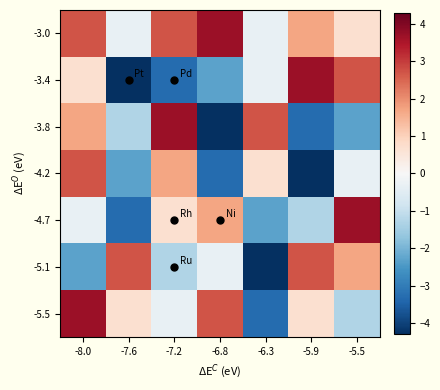

At which category is the sum across all series the highest?

-8.0